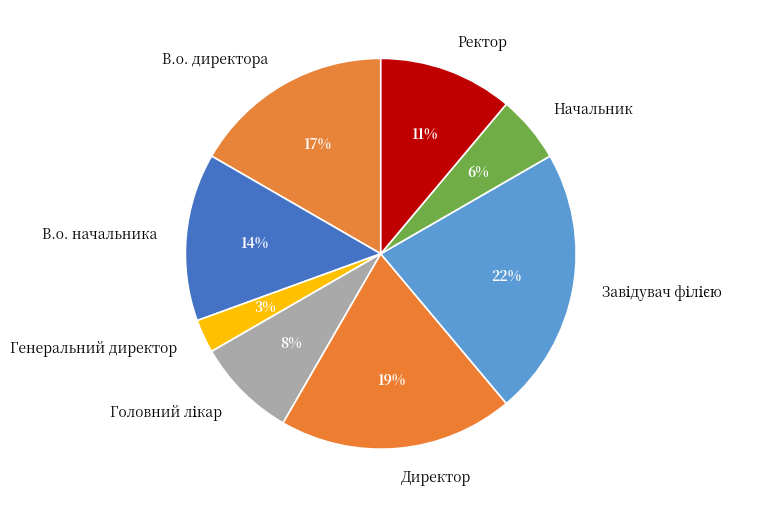

The В.о. директора slice represents 4% of the pie. True or false?

False